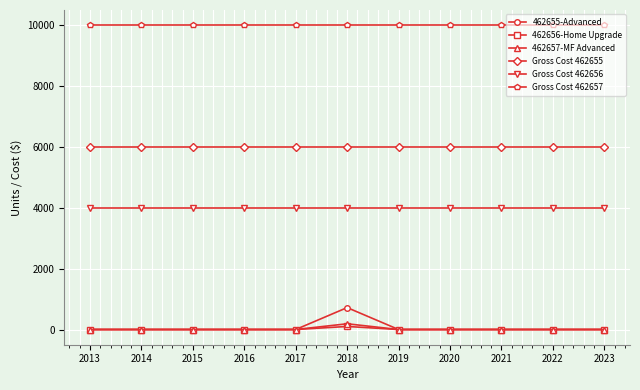

What is the maximum value shown in the chart?

10000